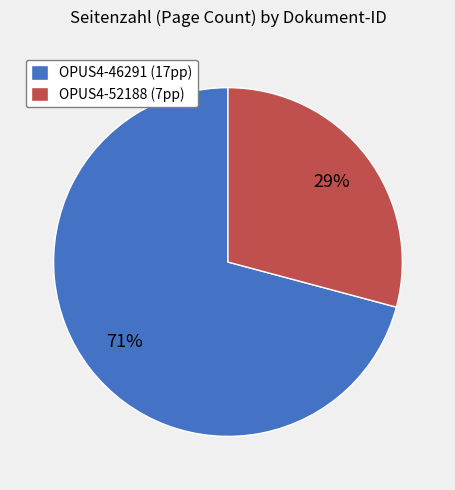

Count the number of slices in the pie.

2